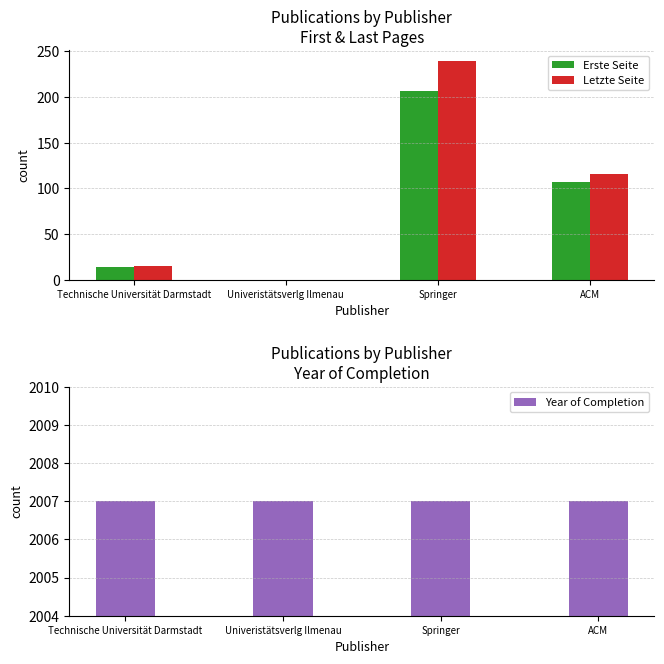

What is the maximum value for Letzte Seite?

239